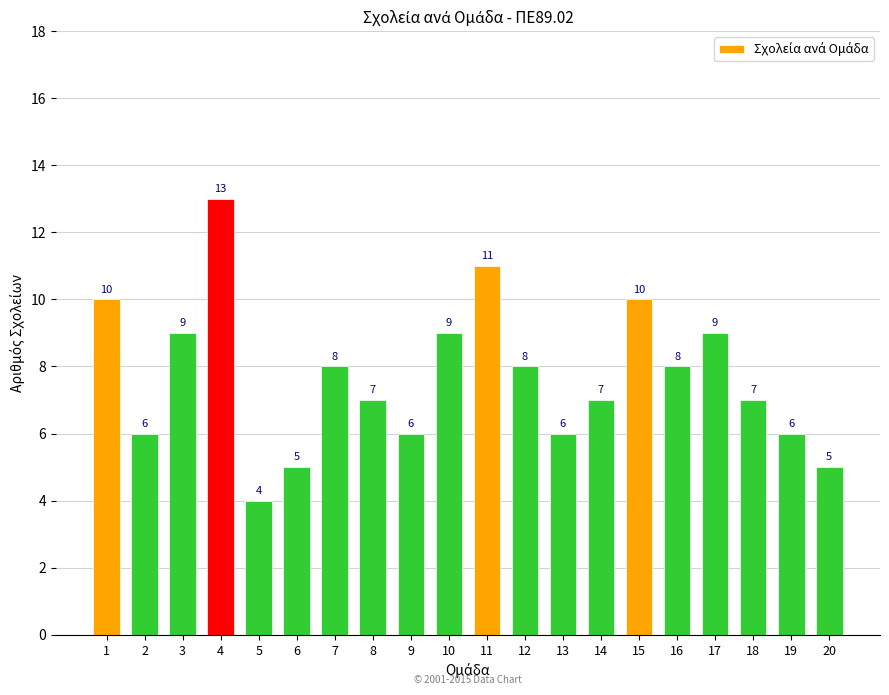

What is the sum of all values?

154